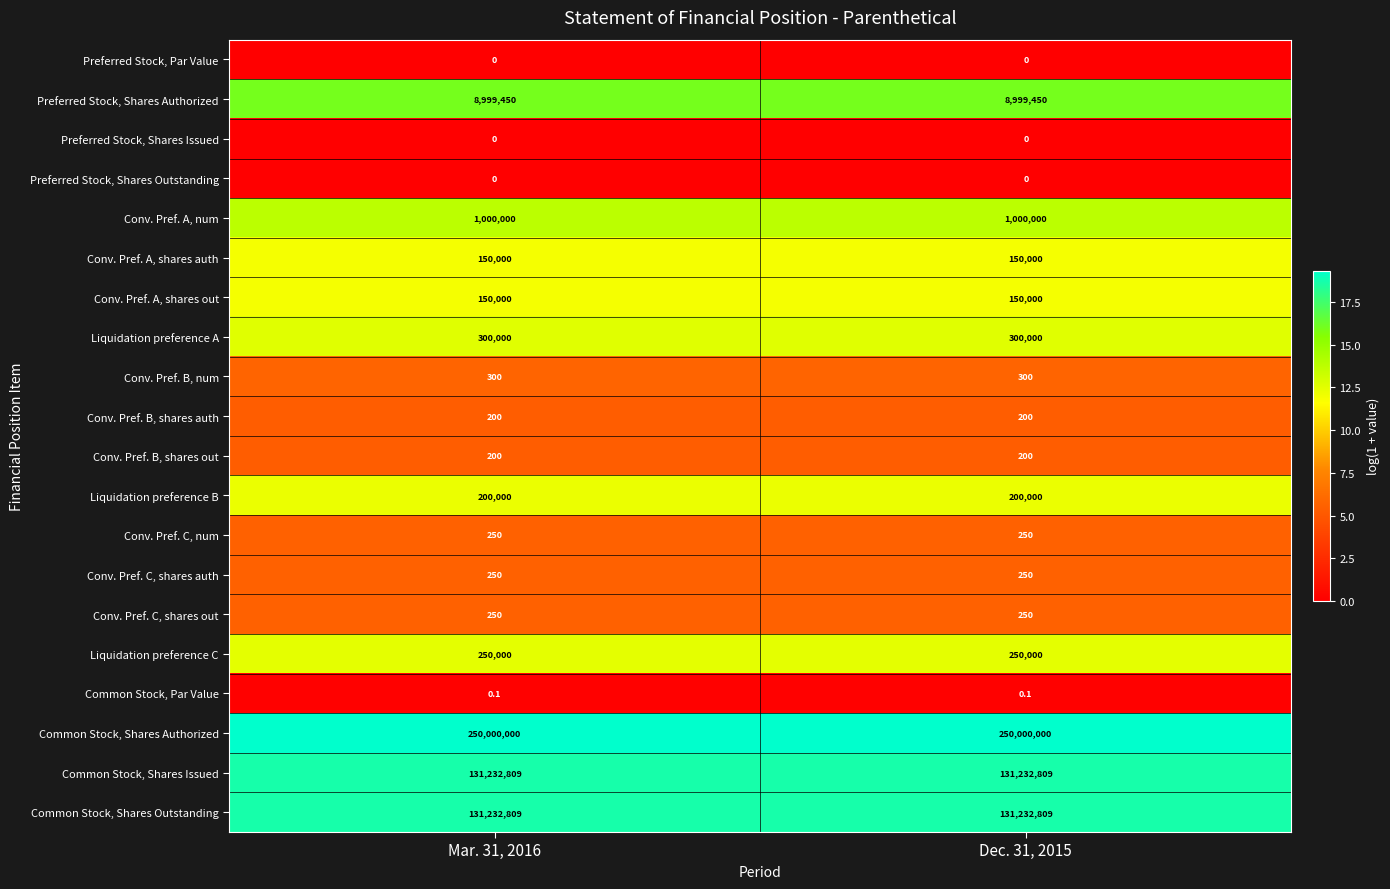

What is the greatest value displayed?

250000000.0